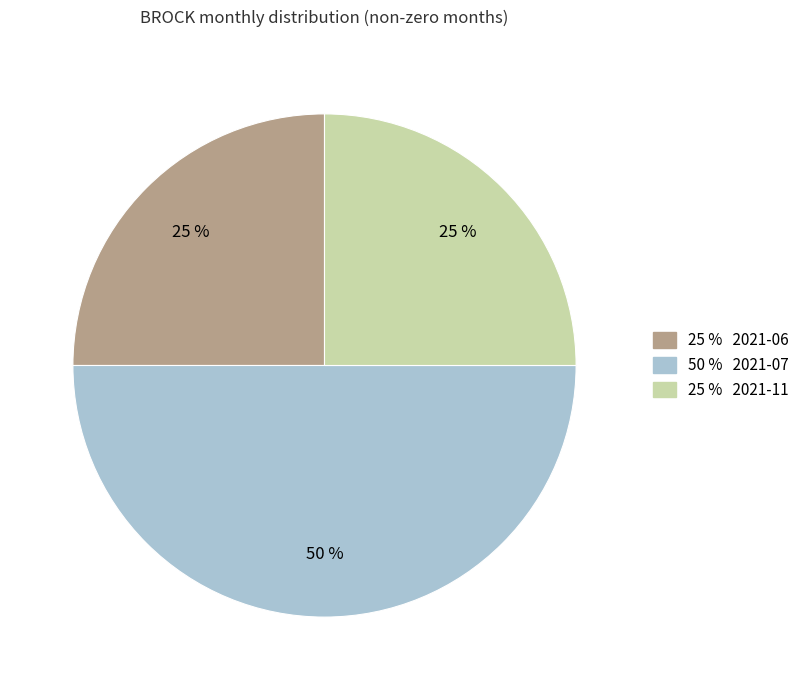

To the nearest percent, what is the average slice percentage?

33%